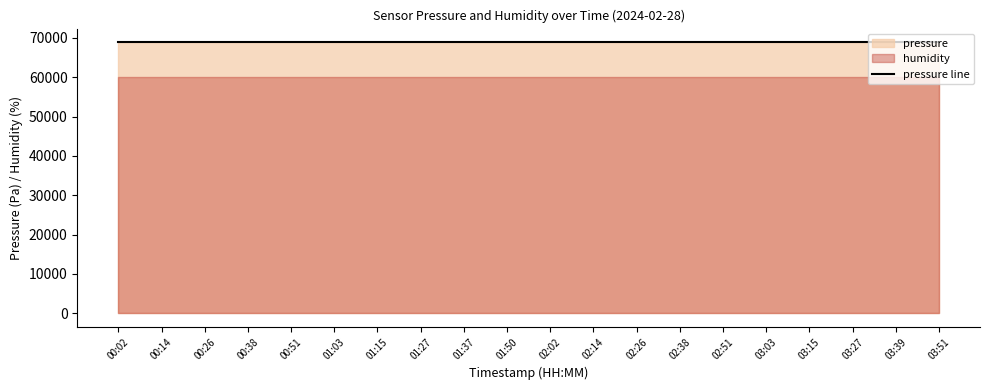

True or false: humidity has more than 2 points higher than both neighbors.

False